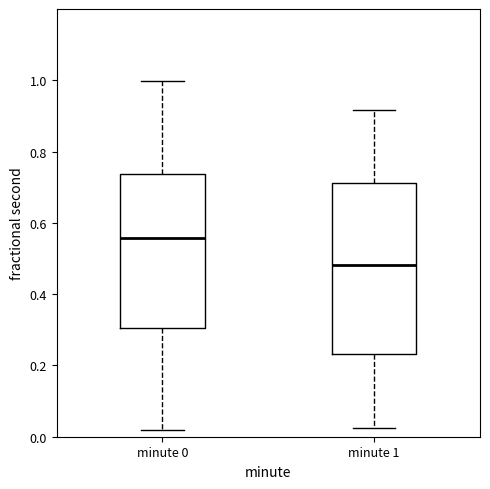

Where does the lower whisker of the box for minute 1 end on the y-axis? The values are not printed on the chart, so give them approximately, as read against the axis.

0.02